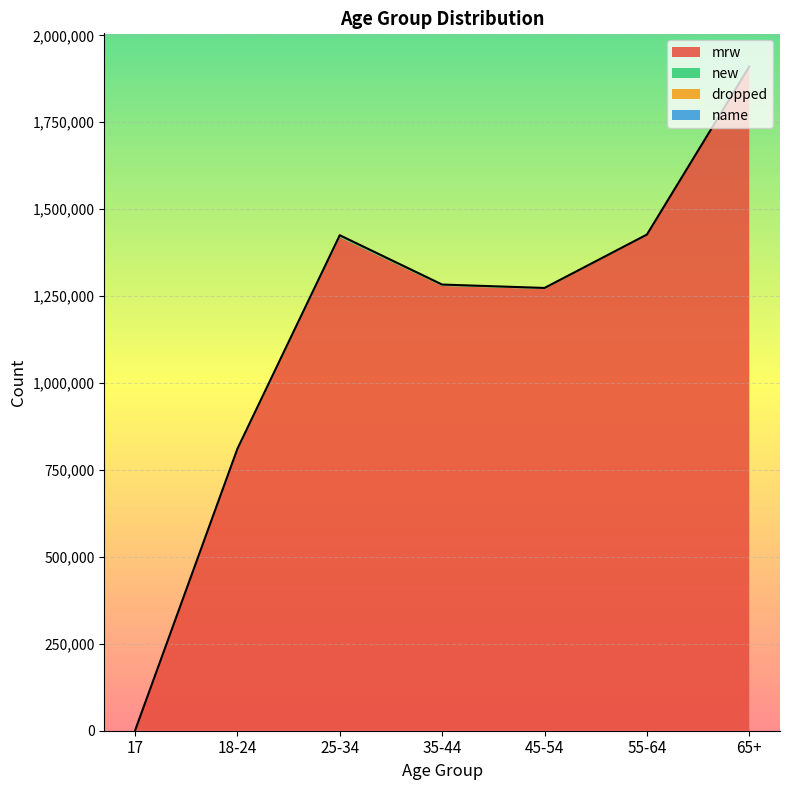

True or false: dropped has a value of 220 at 55-64.

True